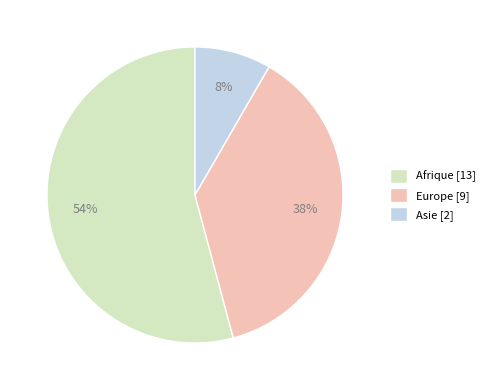

Which has a higher value, Afrique [13] or Asie [2]?

Afrique [13]